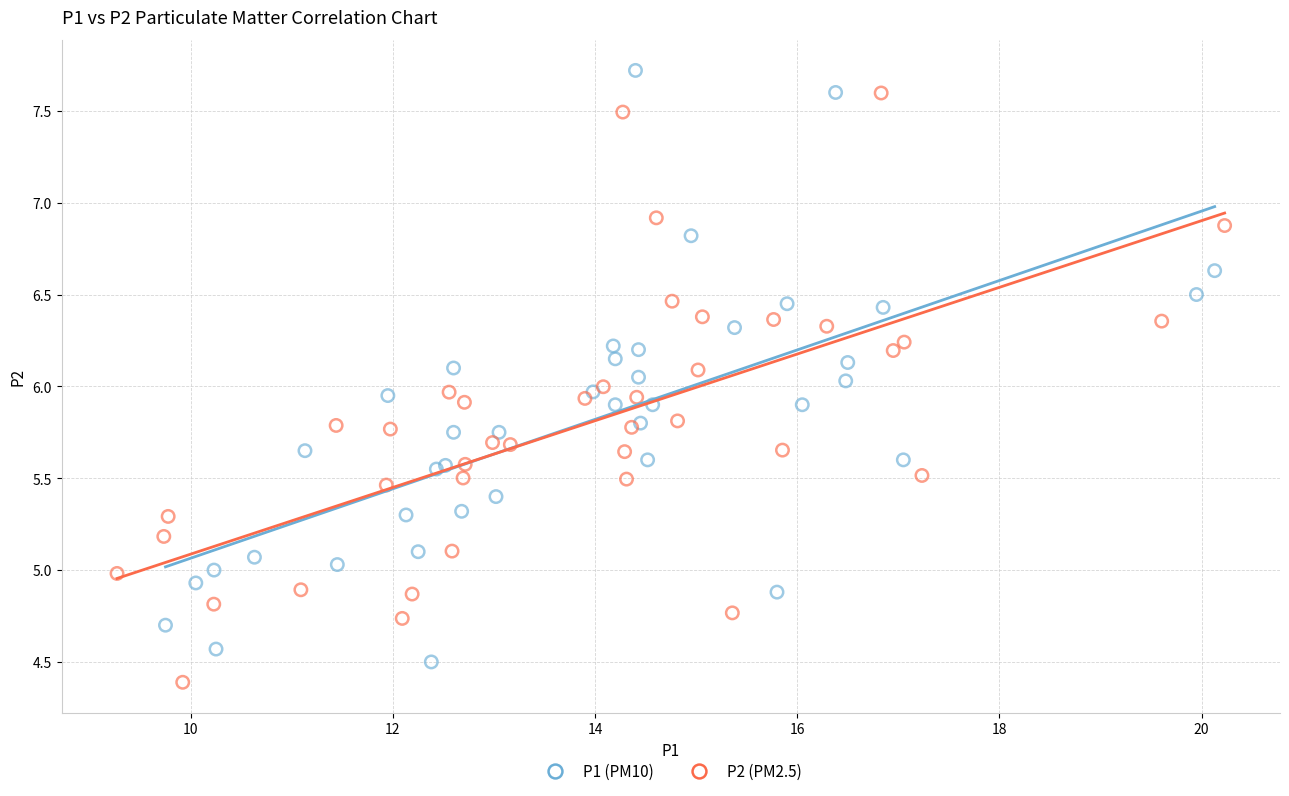

What are all the series names shown in the legend?

P1 (PM10), P2 (PM2.5)